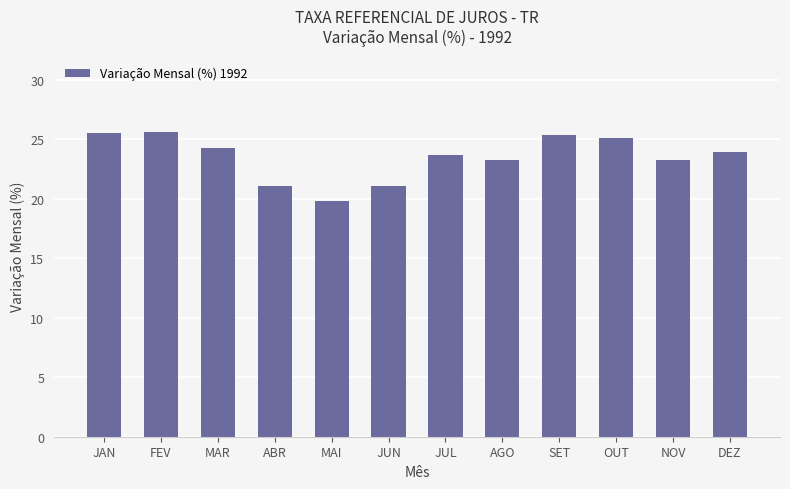

The chart shows a value of 9.5 at JUN. True or false?

False